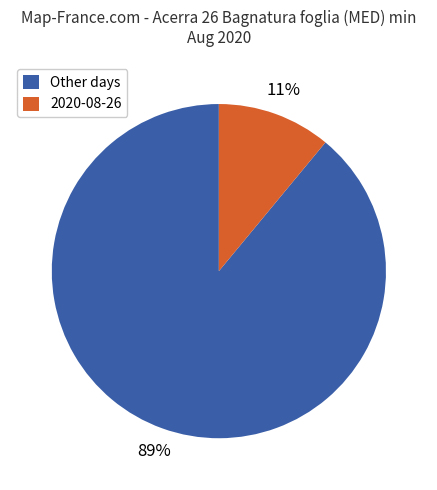

Is there a majority slice in this chart?

Yes